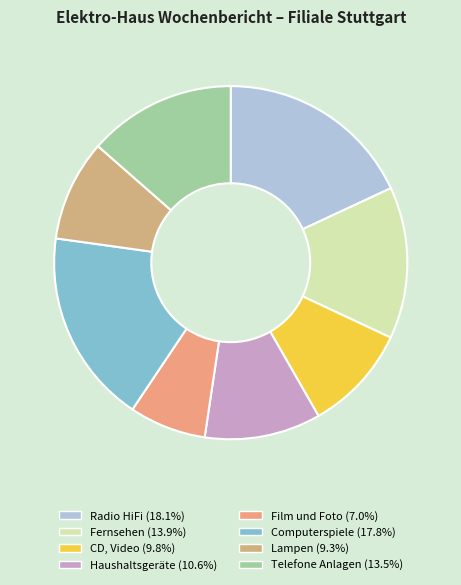

Is the sum of Lampen and Radio HiFi greater than half?

No